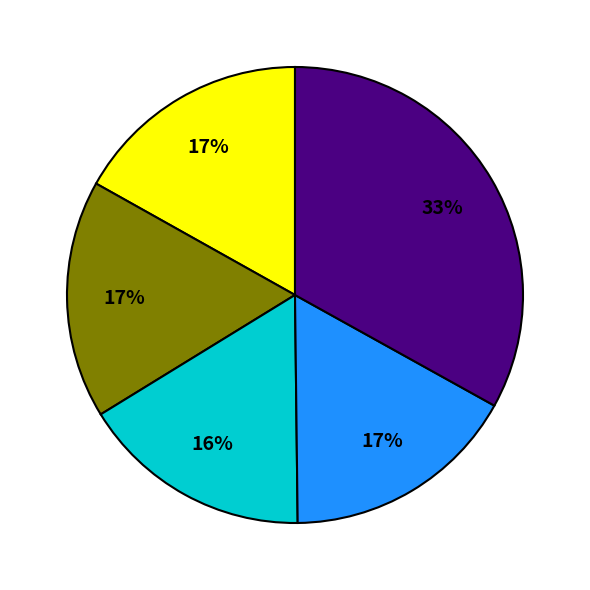

To the nearest percent, what is the average slice percentage?

20%